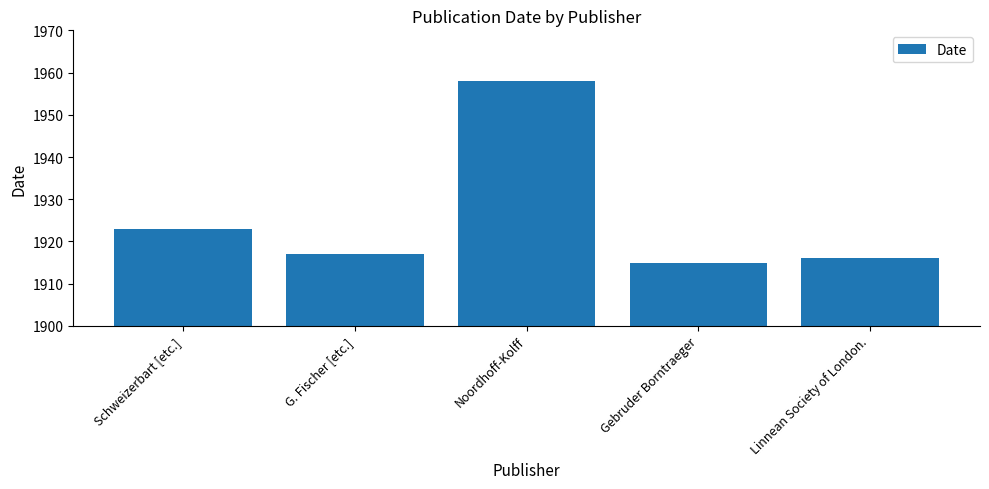

What is the smallest value displayed?

1915